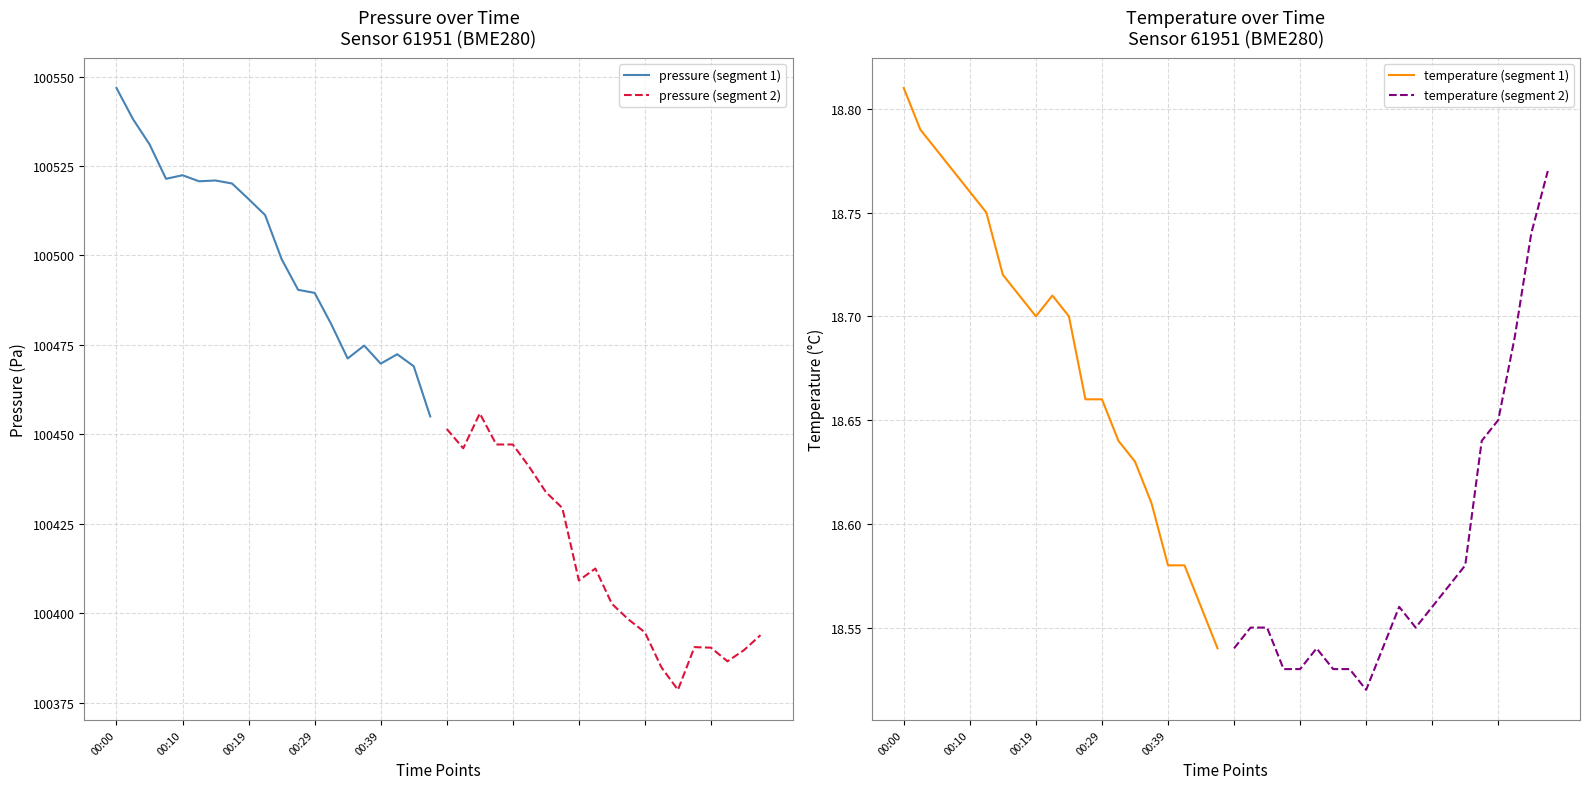

Which series has the largest total across all categories?

pressure (segment 1)